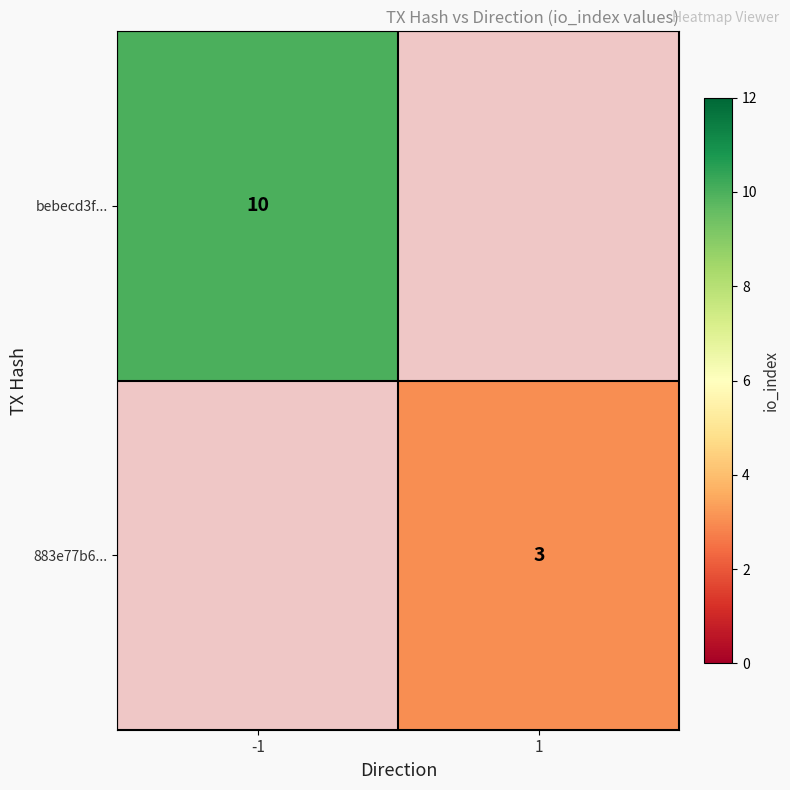

The bebecd3f... series shows 7 at -1. True or false?

False